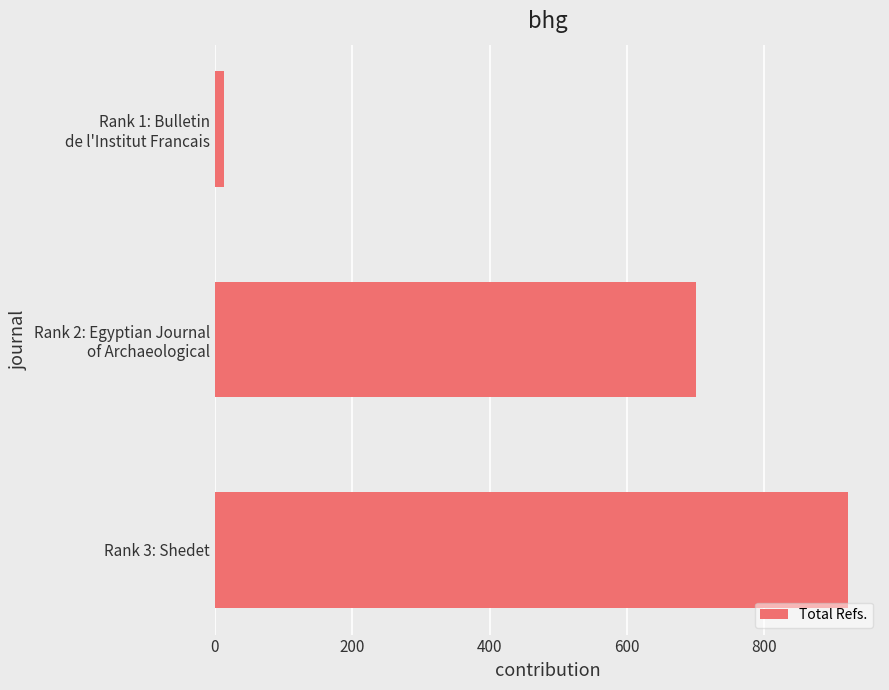

What is the value of the 2nd bar from the top?

700